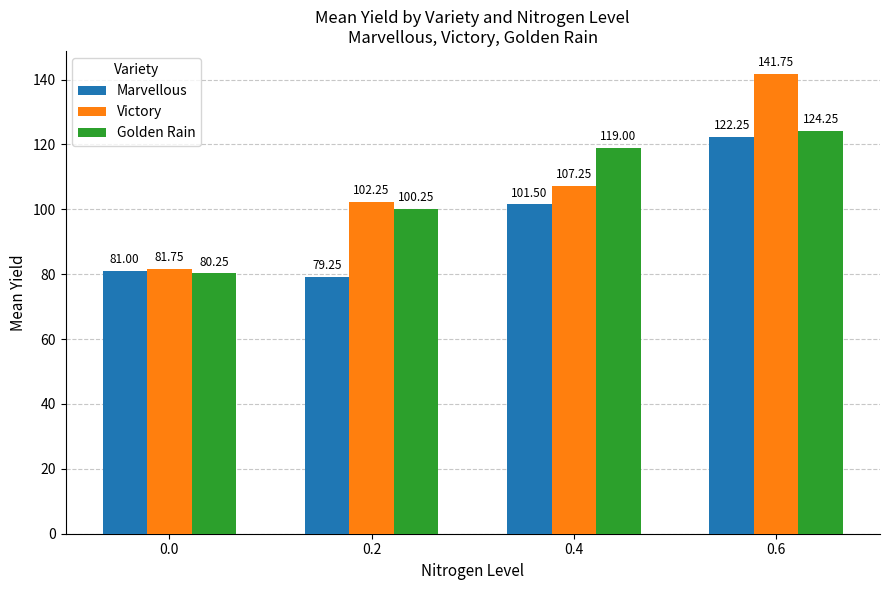

What is the sum of all Golden Rain values?

423.8